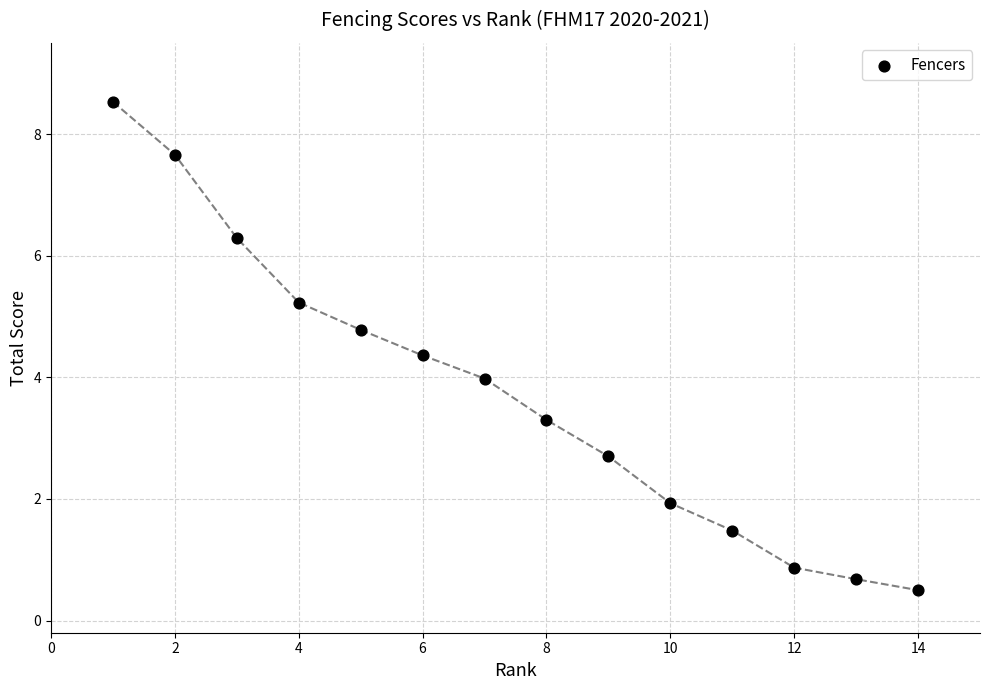

What is the range of Y values (max minus min)?

8.0